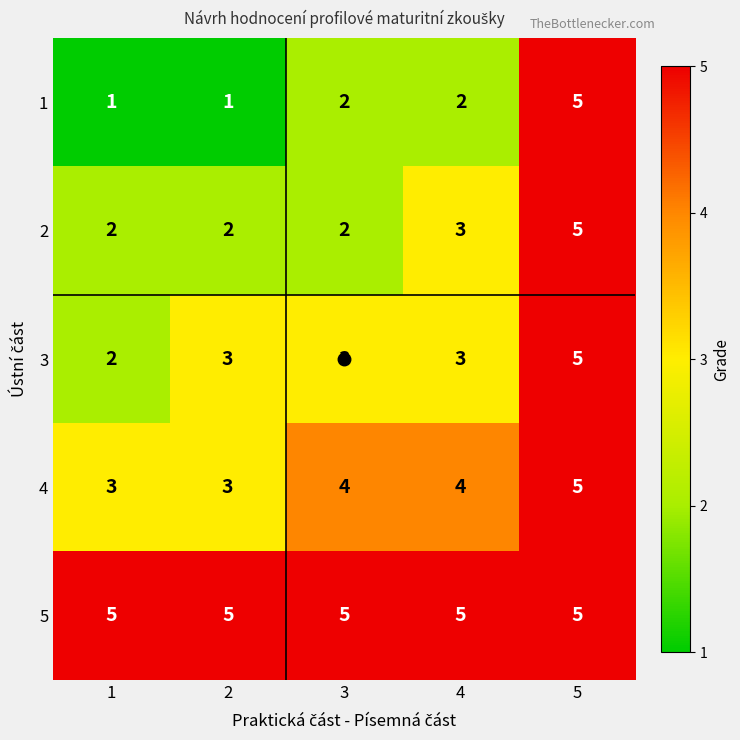

What is the difference between the highest and lowest values at 2?

4